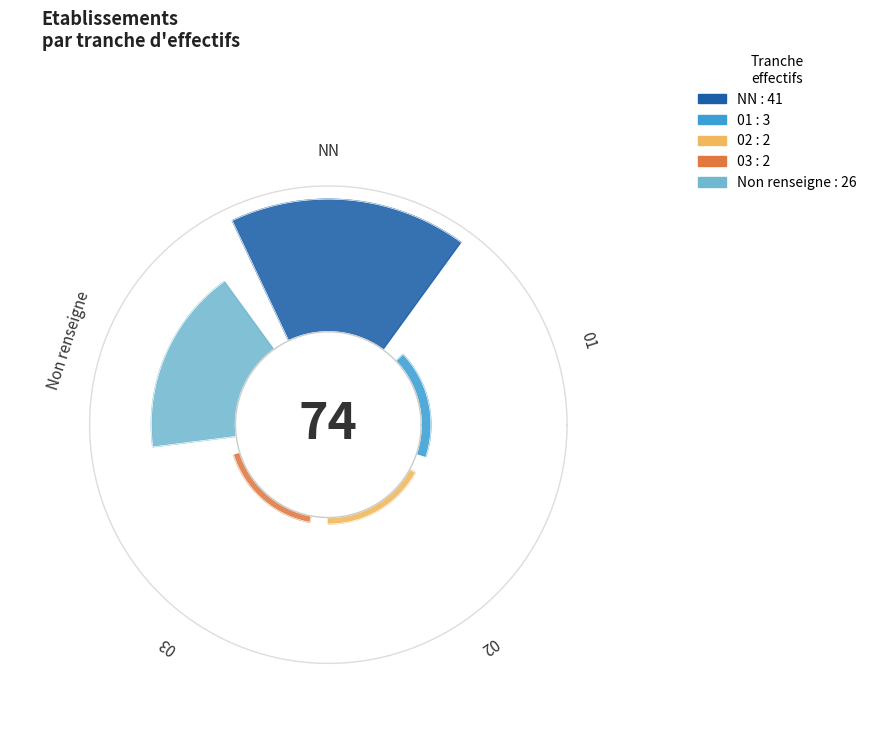

Is it true that NN is 46% of the pie?

False